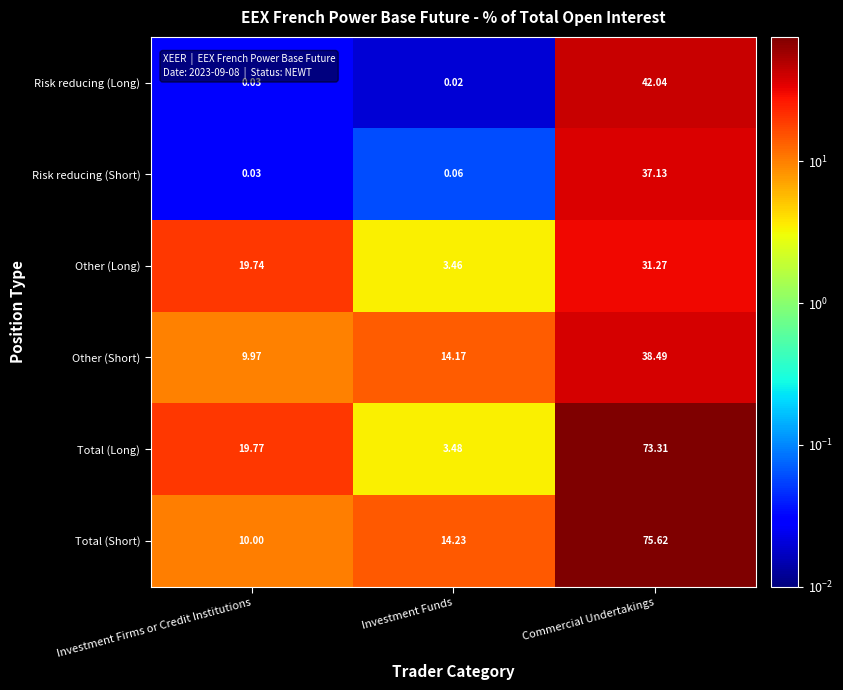

Where does the Other (Long) series first go above 19?

Investment Firms or Credit Institutions